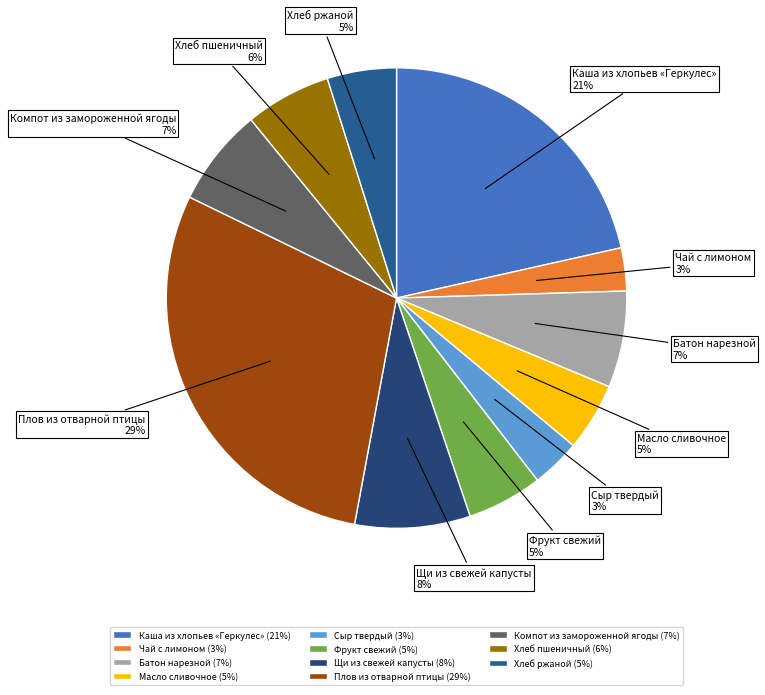

What percentage is the Каша из хлопьев «Геркулес» slice, to the nearest percent?

21%